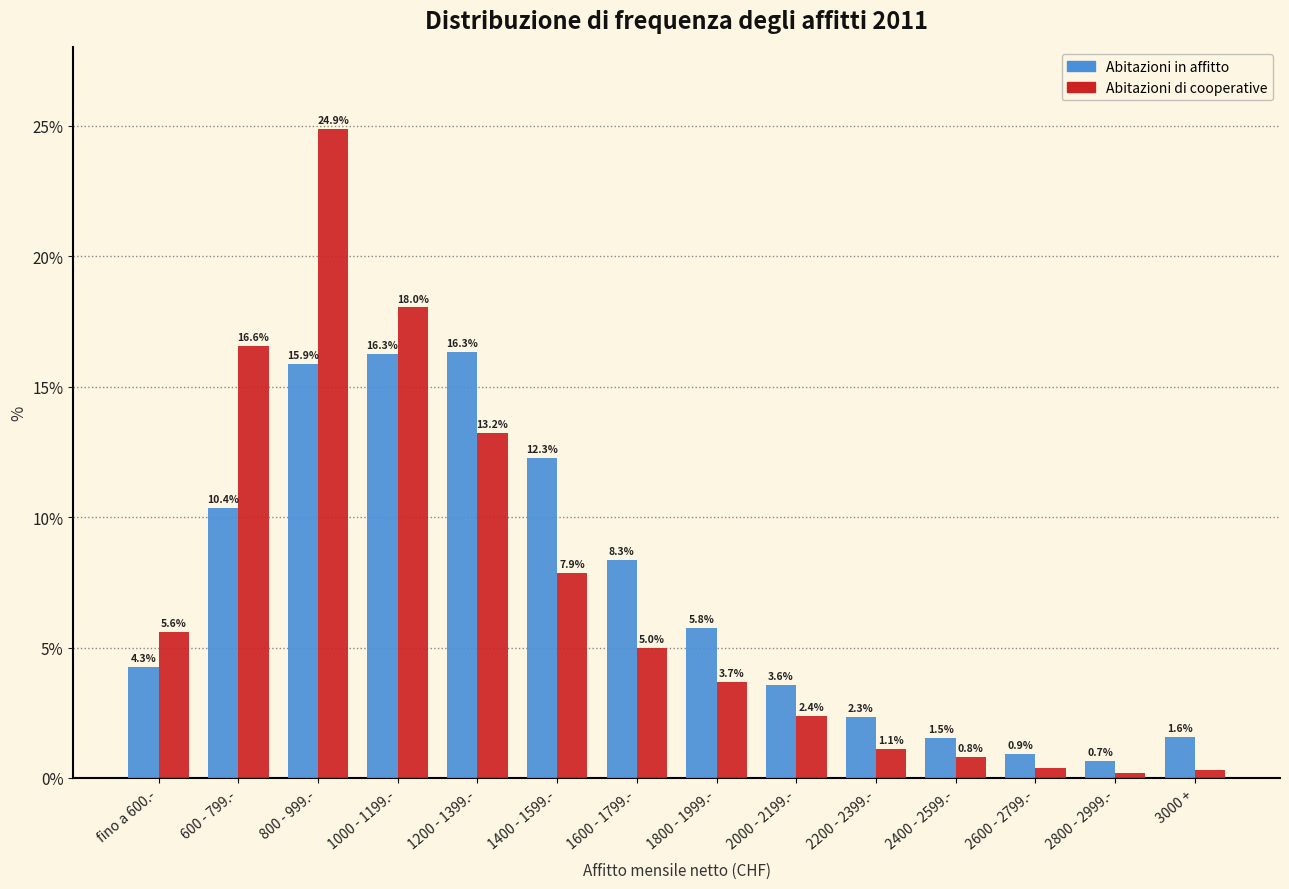

Reading left to right, transcribe all the data shown in this chart.

Abitazioni in affitto: 4.3	10.4	15.9	16.3	16.3	12.3	8.3	5.8	3.6	2.3	1.5	0.9	0.7	1.6
Abitazioni di cooperative: 5.6	16.6	24.9	18.0	13.2	7.9	5.0	3.7	2.4	1.1	0.8	0.4	0.2	0.3